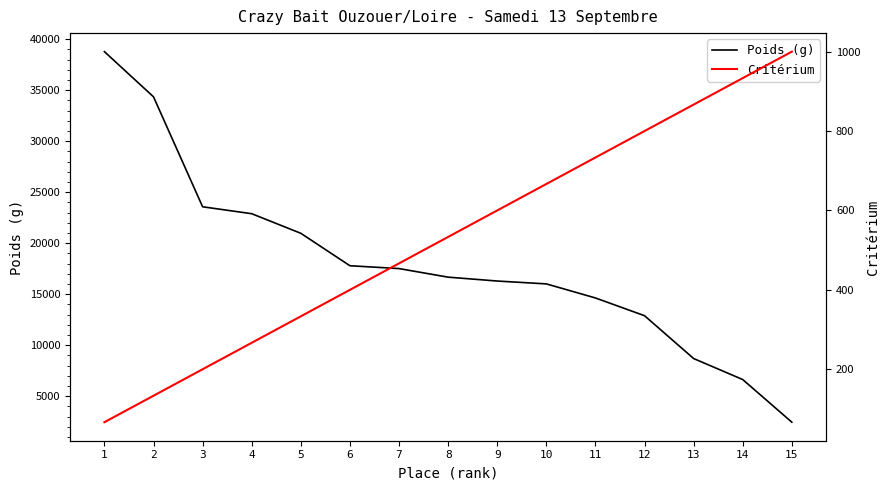

What is the difference between the Poids (g) values at 1 and 15?

36330